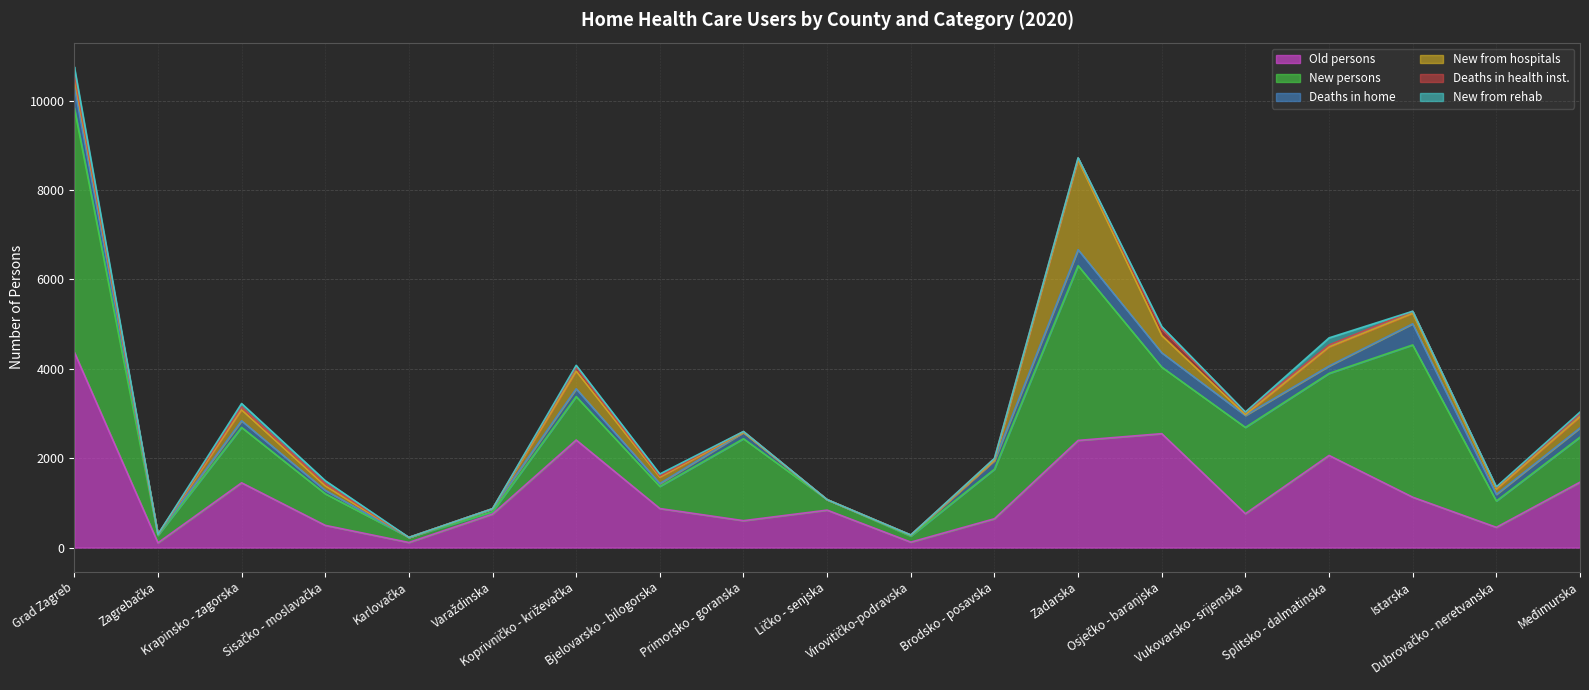

What is the label of the 19th point from the left?

Međimurska